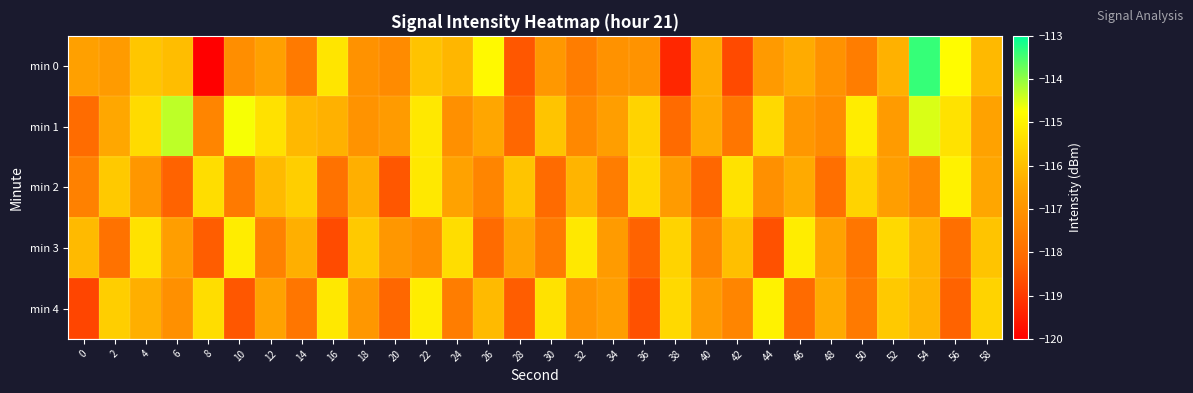

How many data points does each series have?

30